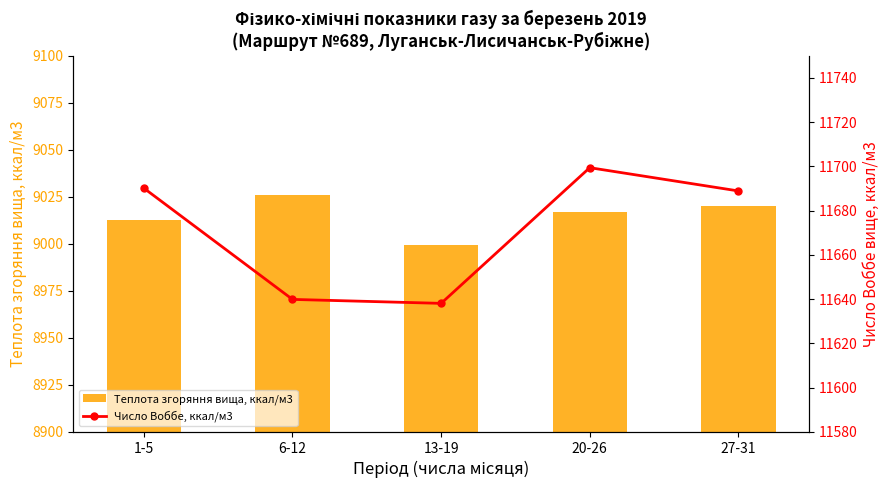

At which category does the chart reach its minimum across all series?

13-19